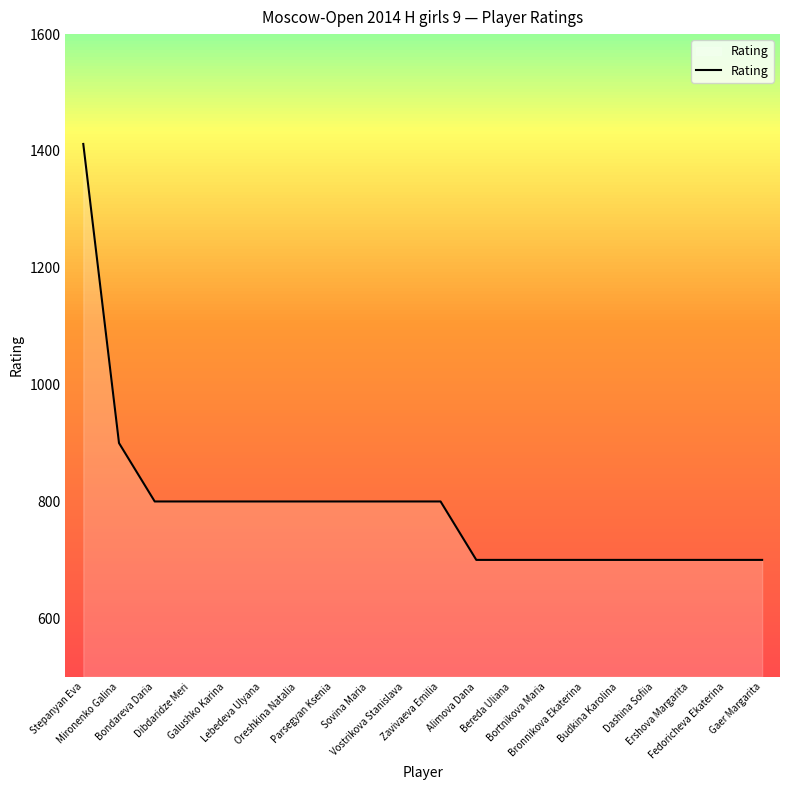

What is the change in value from Stepanyan Eva to Lebedeva Ulyana?

-612